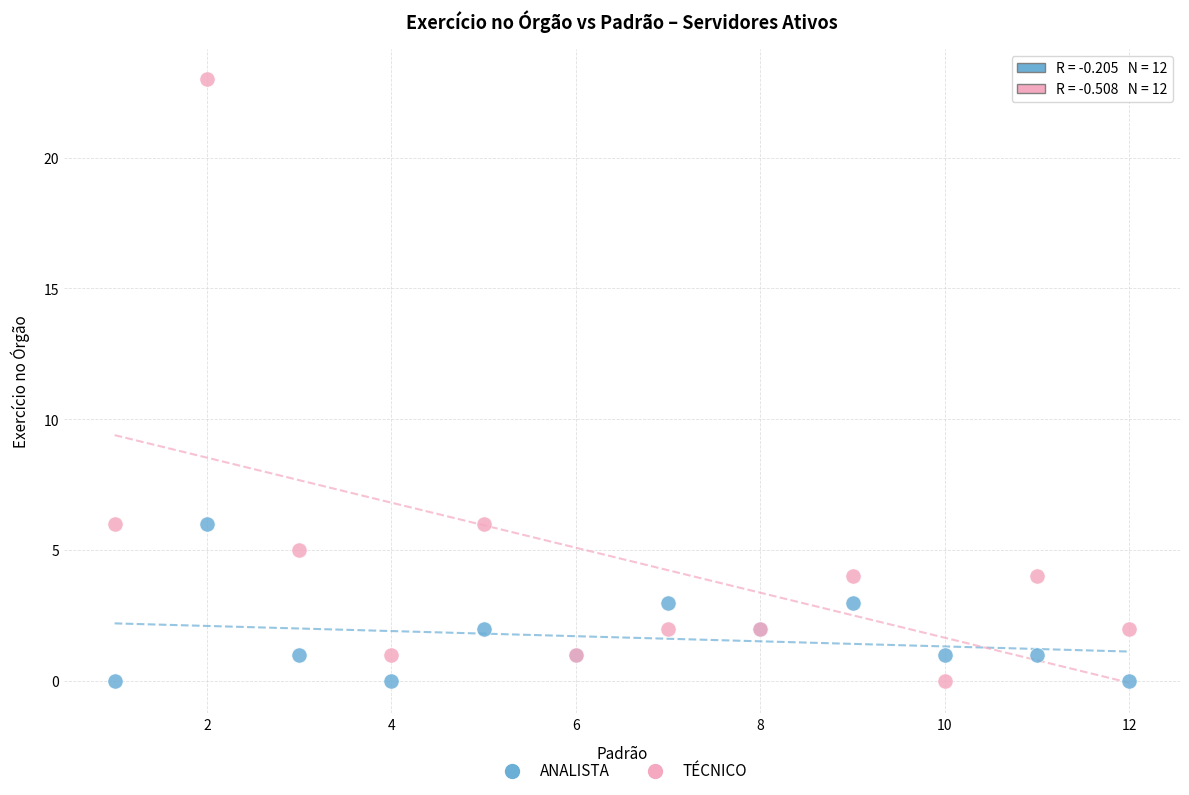

Which series has the largest Y range (max minus min)?

TÉCNICO